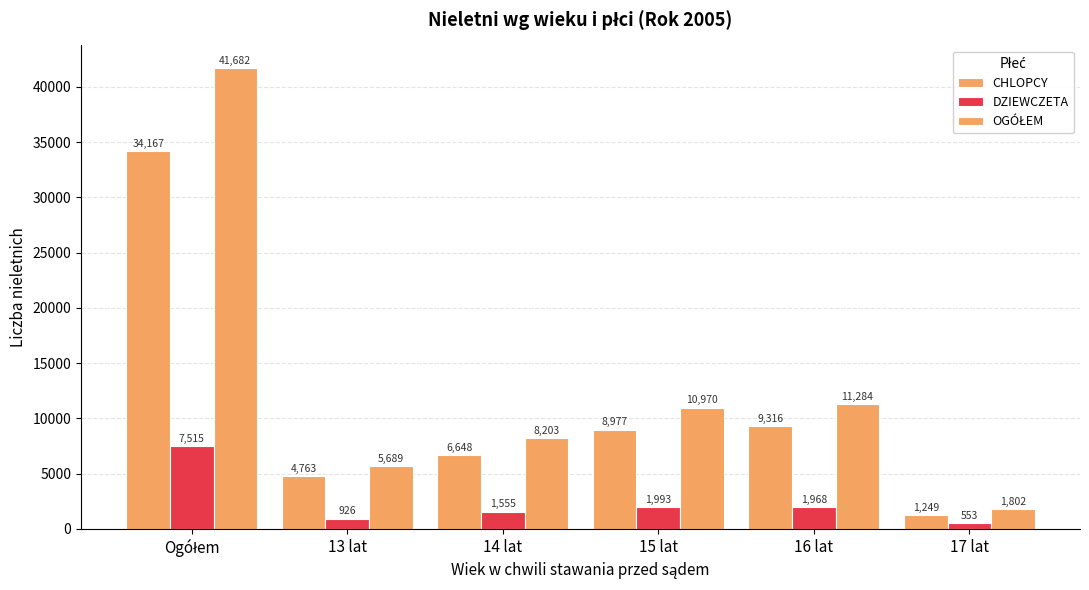

True or false: OGÓŁEM has a value of 57837 at Ogółem.

False